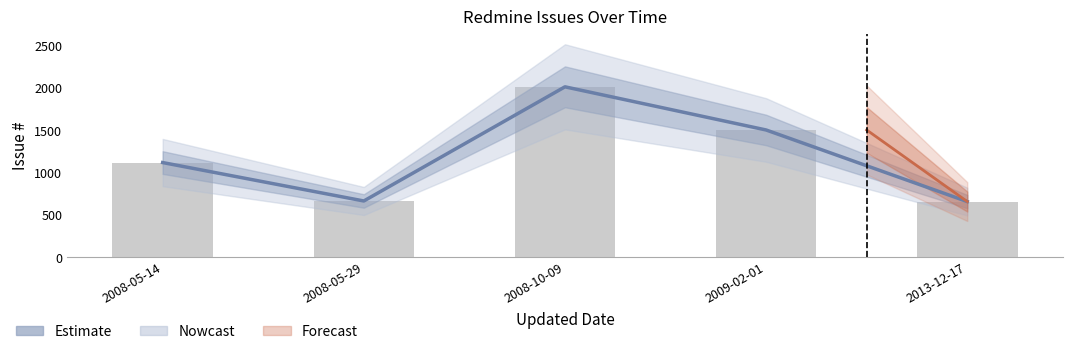

Reading left to right, transcribe all the data shown in this chart.

2008-05-14=1117	2008-05-29=663	2008-10-09=2012	2009-02-01=1502	2013-12-17=656